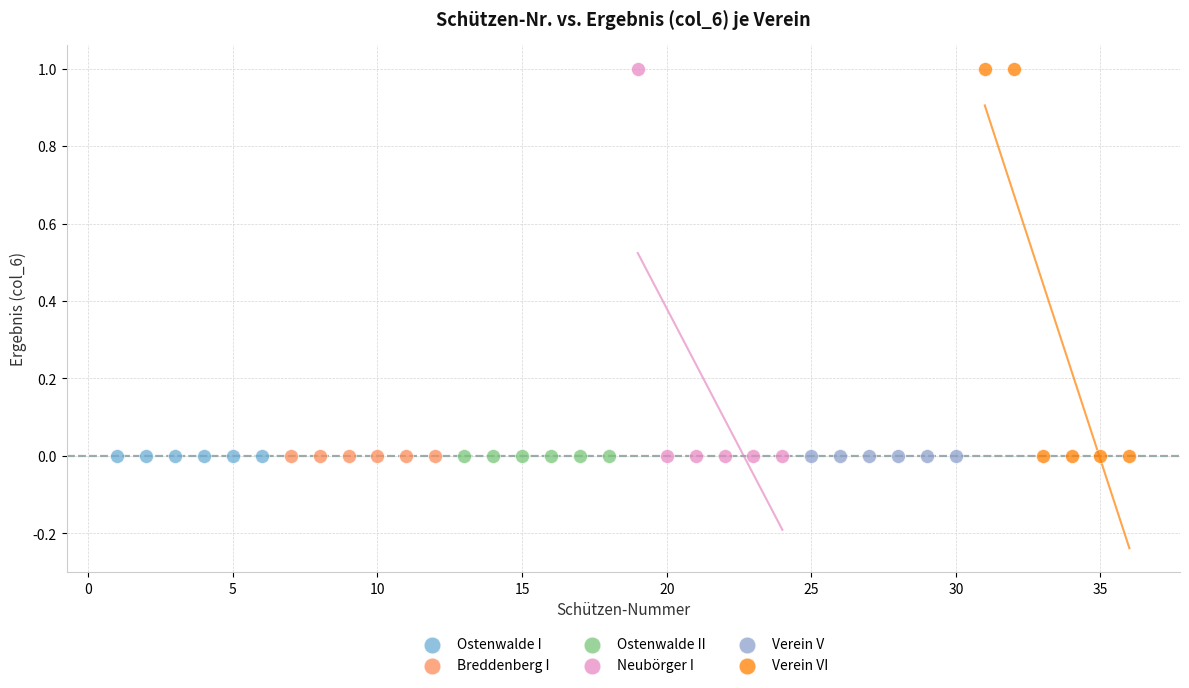

What are all the series names shown in the legend?

Ostenwalde I, Breddenberg I, Ostenwalde II, Neubörger I, Verein V, Verein VI